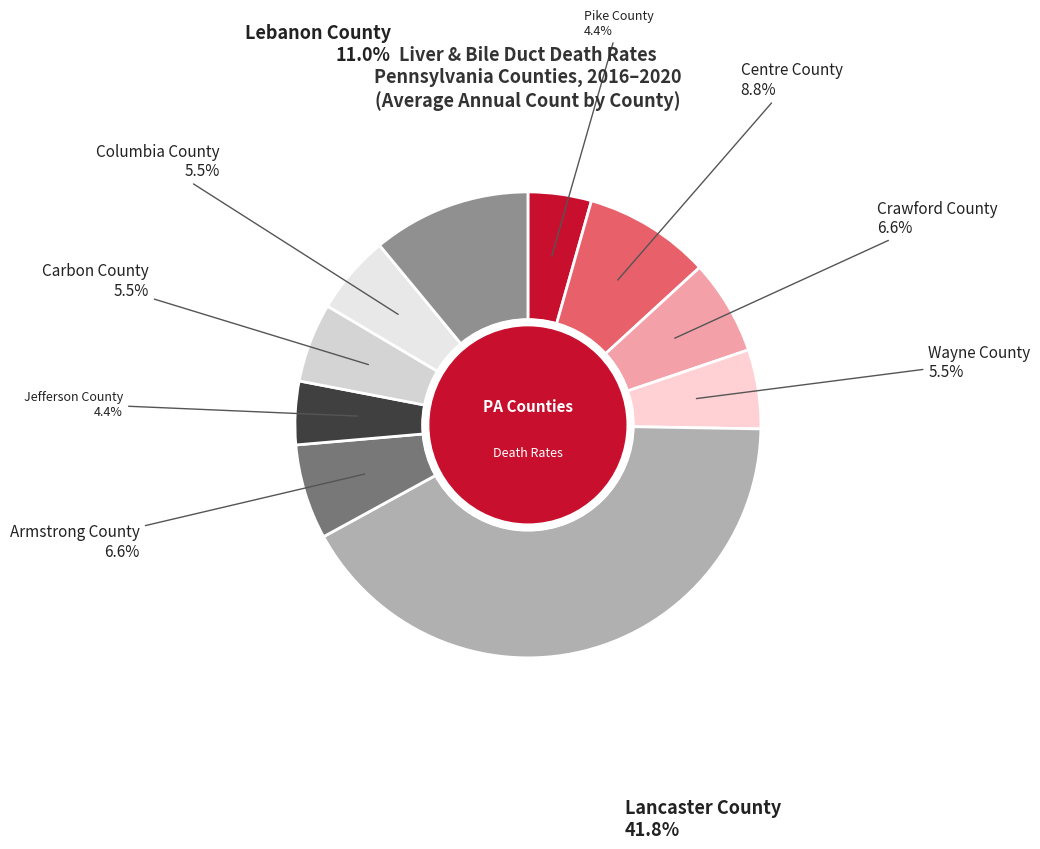

Count the number of slices in the pie.

10